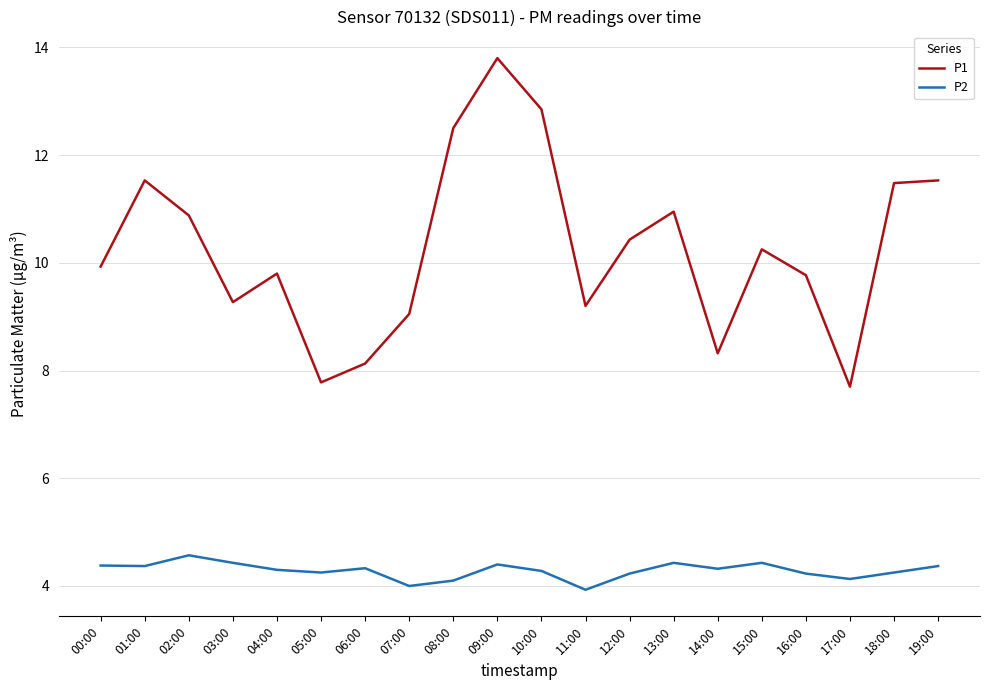

What is the difference between the maximum and minimum values in the P1 series?

6.1